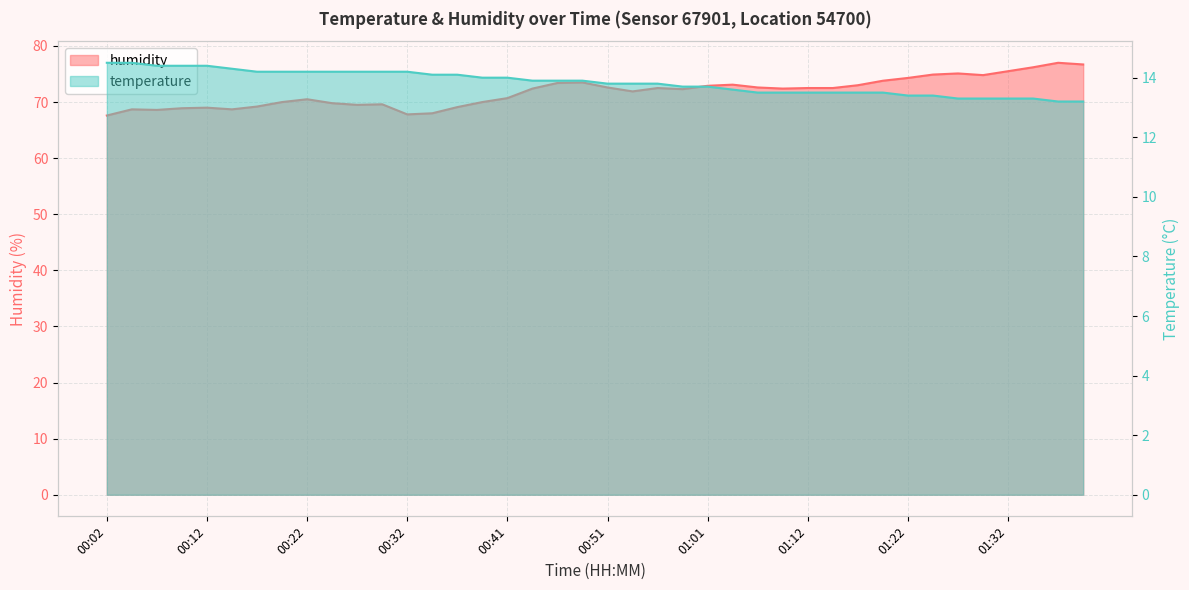

Reading left to right, extract all data points from this chart.

temperature: 00:02=14.5	00:04=14.5	00:07=14.4	00:09=14.4	00:12=14.4	00:14=14.3	00:17=14.2	00:19=14.2	00:22=14.2	00:24=14.2	00:27=14.2	00:29=14.2	00:32=14.2	00:34=14.1	00:37=14.1	00:39=14.0	00:41=14.0	00:44=13.9	00:46=13.9	00:49=13.9	00:51=13.8	00:54=13.8	00:56=13.8	00:59=13.7	01:01=13.7	01:04=13.6	01:06=13.5	01:09=13.5	01:12=13.5	01:14=13.5	01:17=13.5	01:20=13.5	01:22=13.4	01:25=13.4	01:27=13.3	01:30=13.3	01:32=13.3	01:35=13.3	01:37=13.2	01:40=13.2
humidity: 00:02=67.6	00:04=68.7	00:07=68.6	00:09=68.9	00:12=69.0	00:14=68.7	00:17=69.2	00:19=70.0	00:22=70.5	00:24=69.8	00:27=69.5	00:29=69.6	00:32=67.8	00:34=68.0	00:37=69.1	00:39=70.0	00:41=70.7	00:44=72.4	00:46=73.4	00:49=73.5	00:51=72.6	00:54=71.9	00:56=72.5	00:59=72.3	01:01=72.9	01:04=73.1	01:06=72.6	01:09=72.4	01:12=72.5	01:14=72.5	01:17=73.0	01:20=73.8	01:22=74.3	01:25=74.9	01:27=75.1	01:30=74.8	01:32=75.5	01:35=76.2	01:37=77.0	01:40=76.7